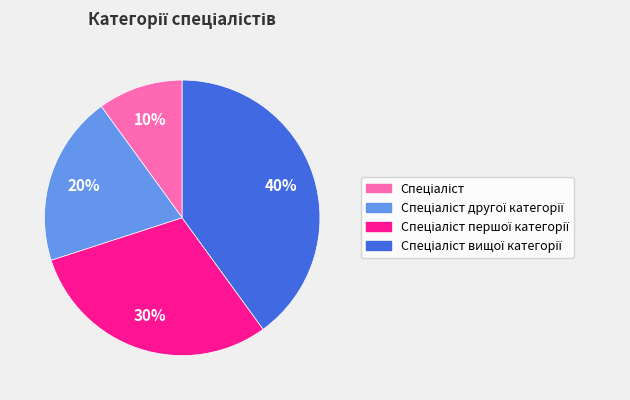

To the nearest percent, what is the average slice percentage?

25%